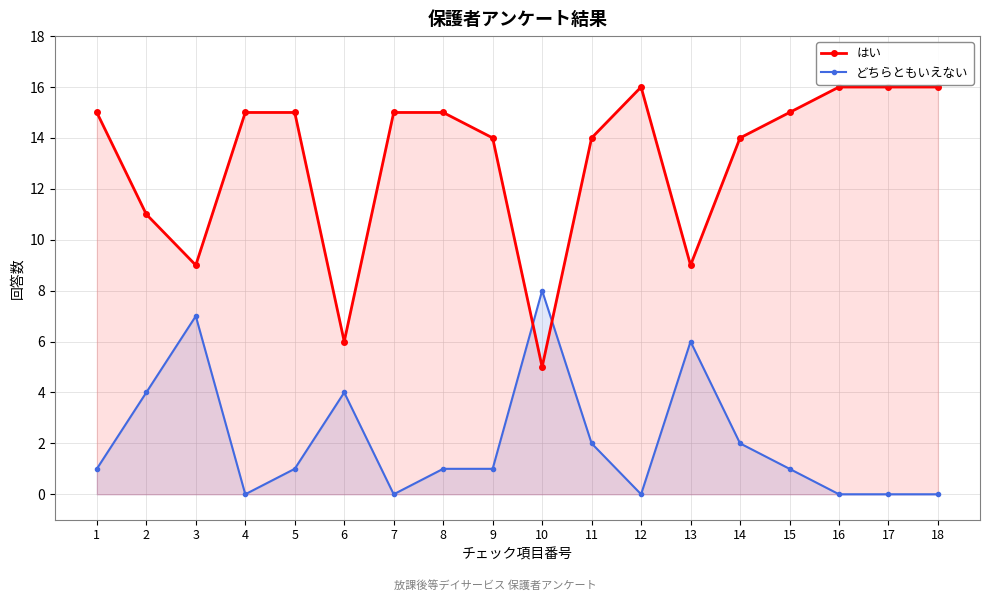

What is the average value of the どちらともいえない series?

2